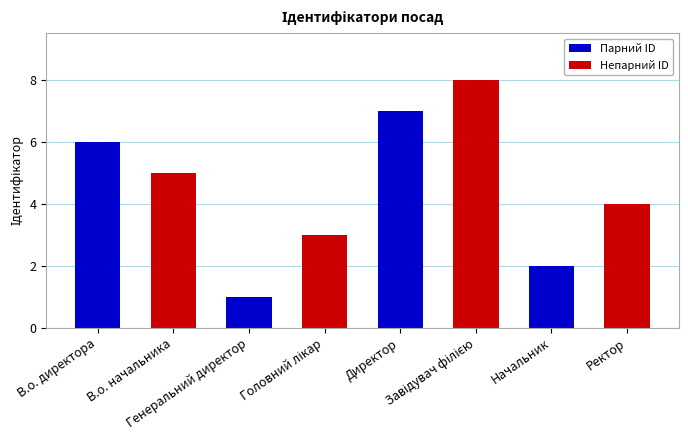

Rank the categories by value from highest to lowest.

Завідувач філією, Директор, В.о. директора, В.о. начальника, Ректор, Головний лікар, Начальник, Генеральний директор